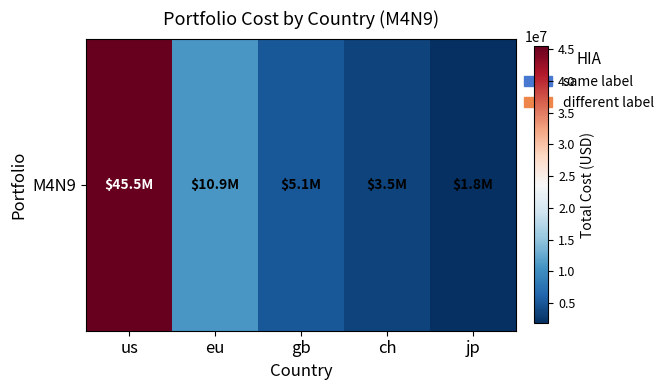

Which label corresponds to the largest value in the chart?

us